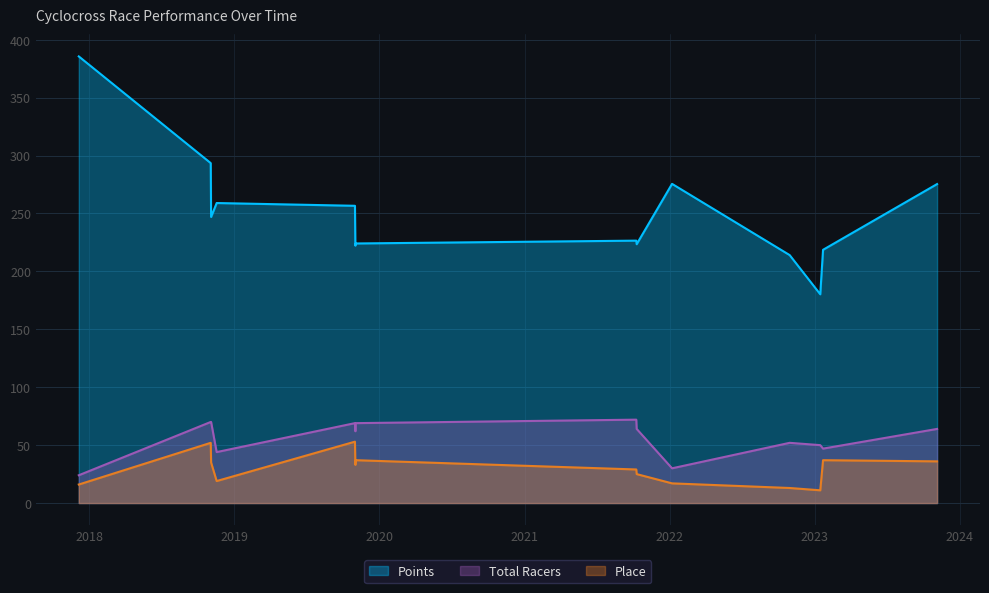

In Points, how many points are lower than both neighbors (excluding endpoints)?

4